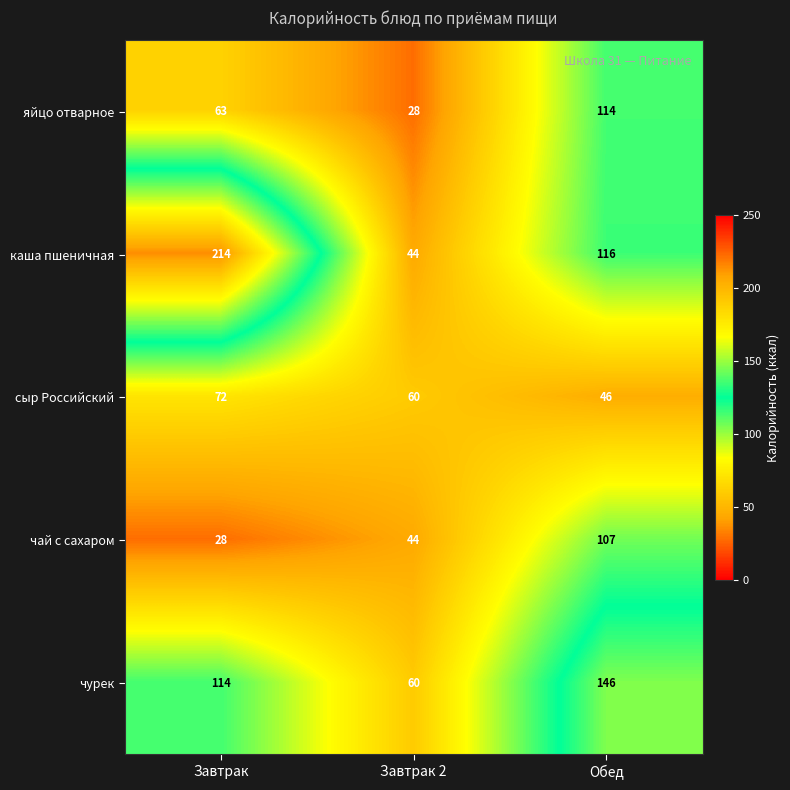

Between Завтрак and Обед, which series saw the biggest shift?

каша пшеничная